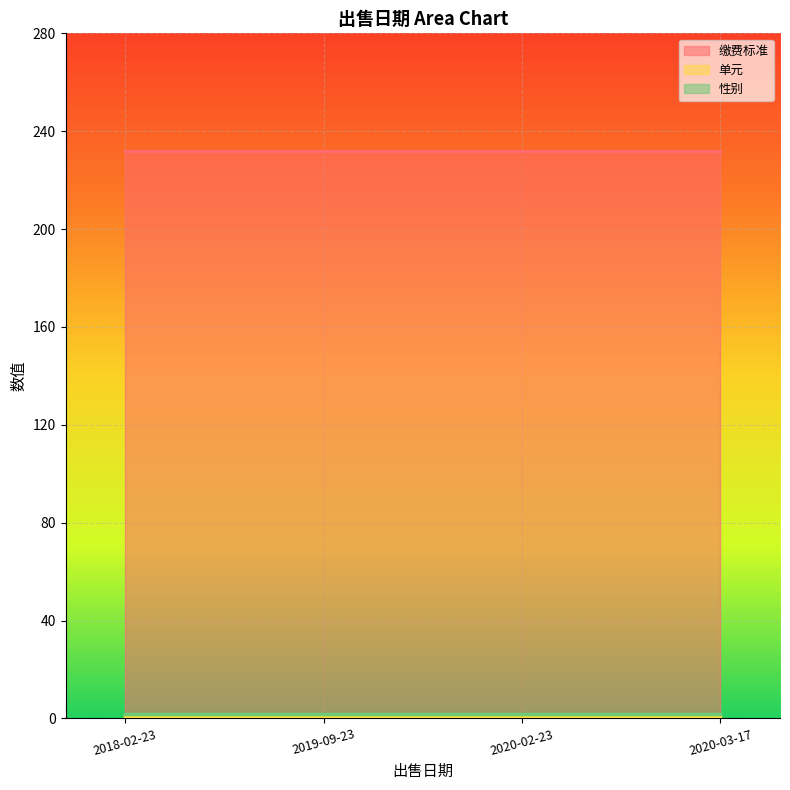

Between 2018-02-23 and 2019-09-23, which is larger?

2018-02-23